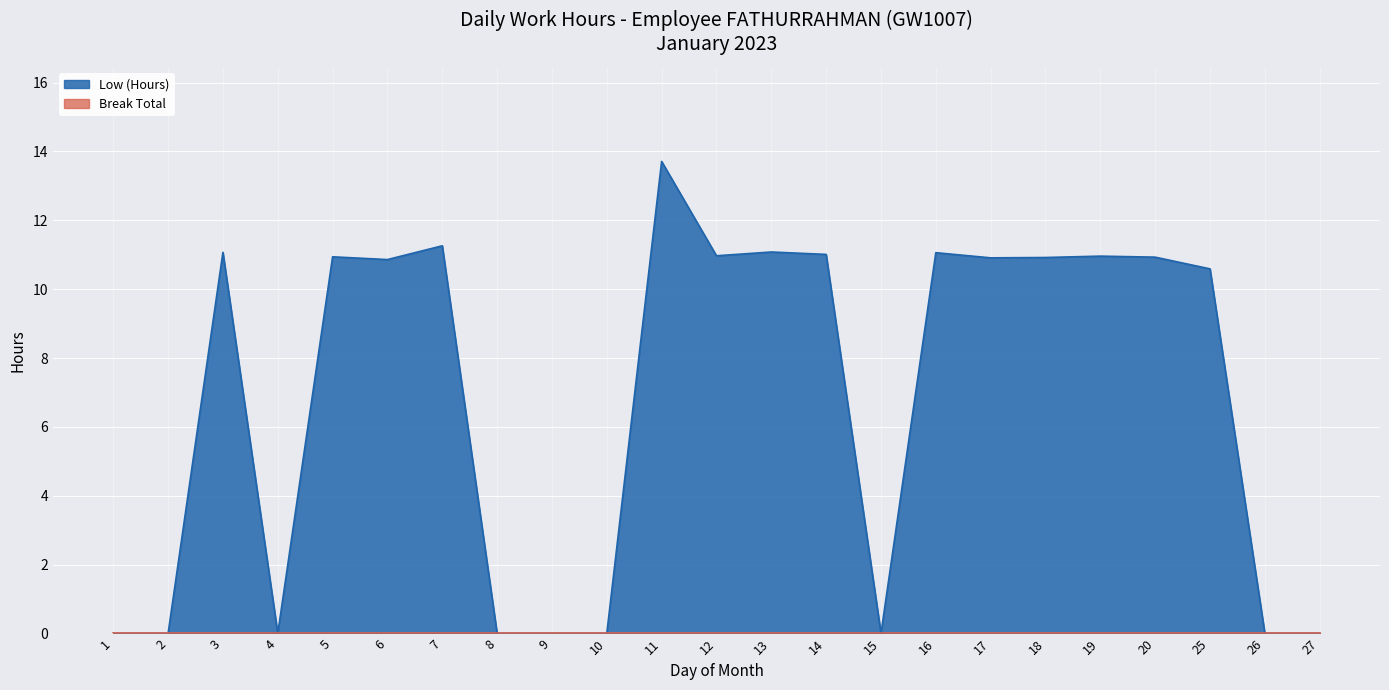

List the labels in order of value, smallest first.

1, 2, 4, 8, 9, 10, 15, 26, 27, 25, 6, 17, 18, 20, 5, 19, 12, 14, 16, 3, 13, 7, 11